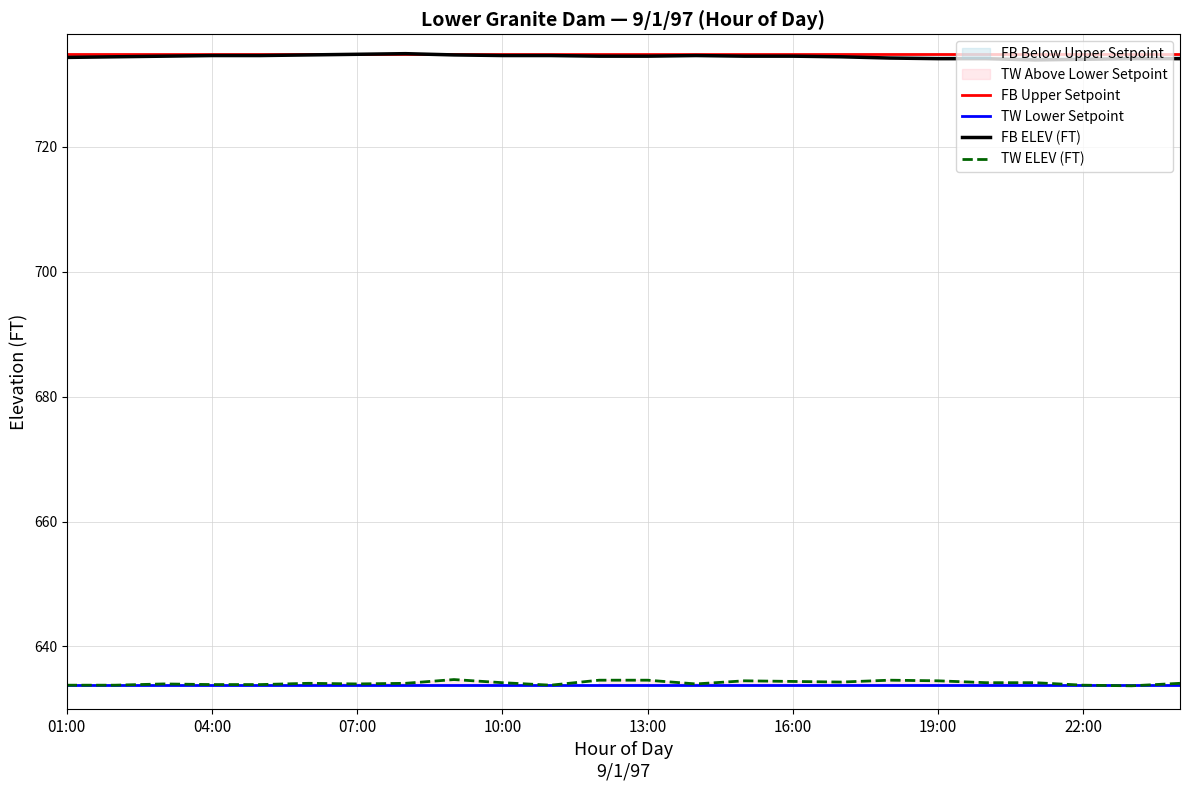

Which has a higher value, 2 or 23?

2